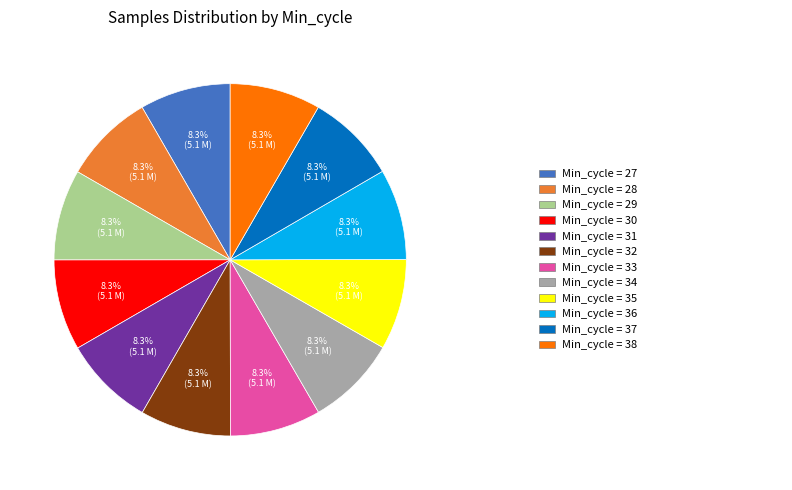

Does any single category account for the majority?

No